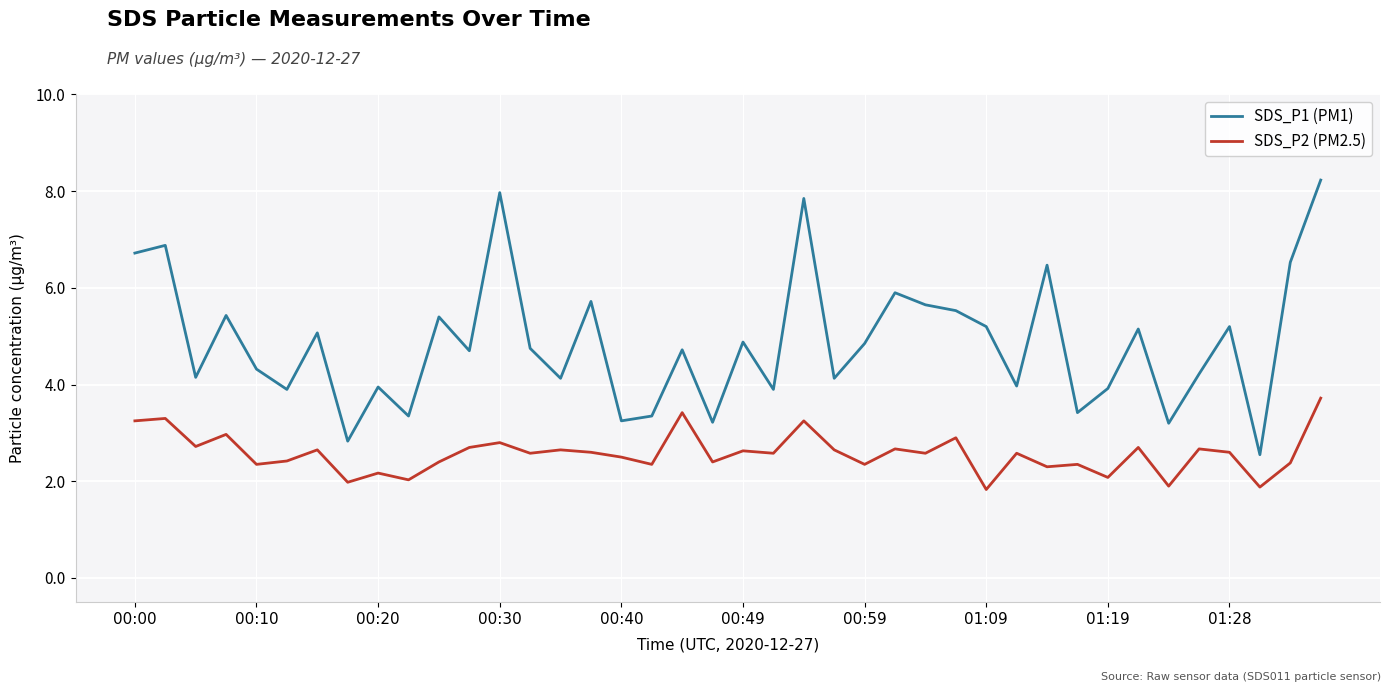

What is the greatest value displayed?

8.2